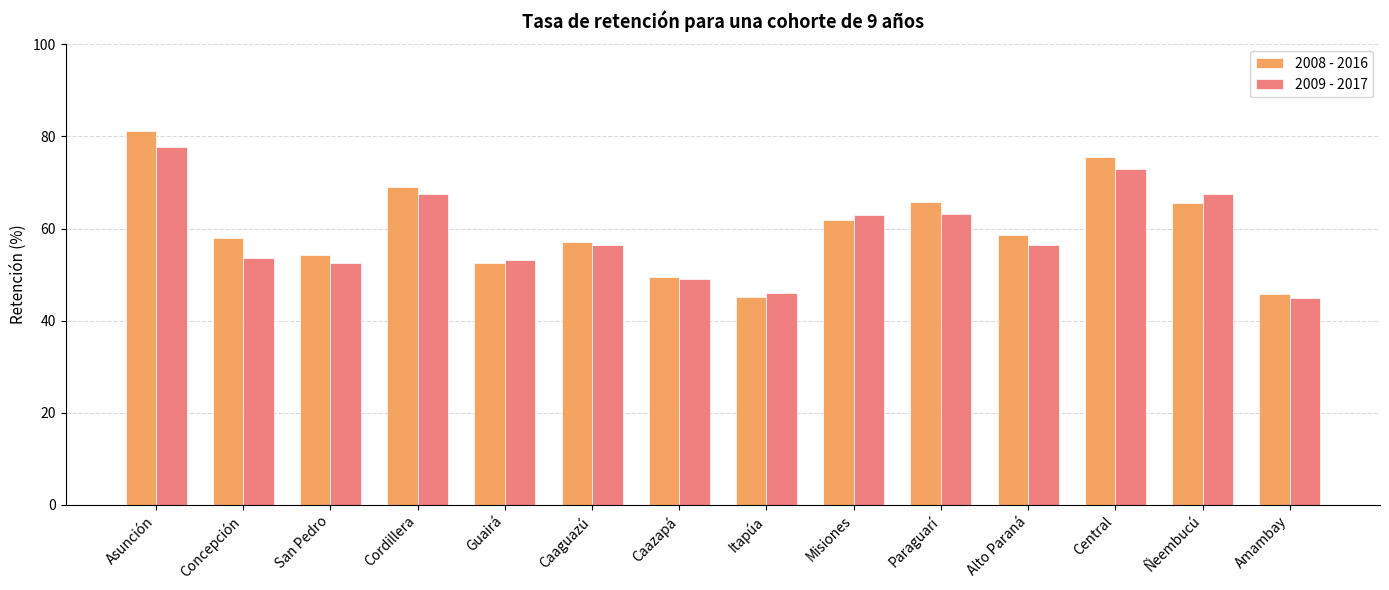

The 2009 - 2017 series shows 77.8 at Asunción. True or false?

True